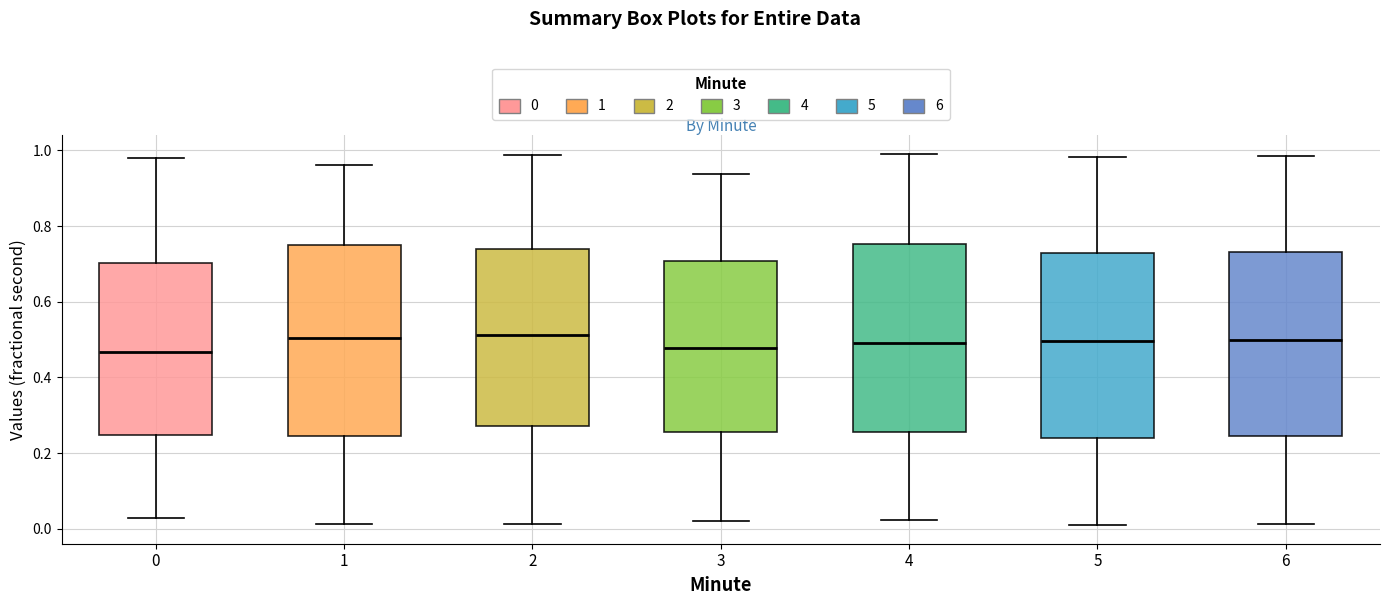

Where does the upper whisker of the box at x = 5 end on the y-axis? The values are not printed on the chart, so give them approximately, as read against the axis.

0.98